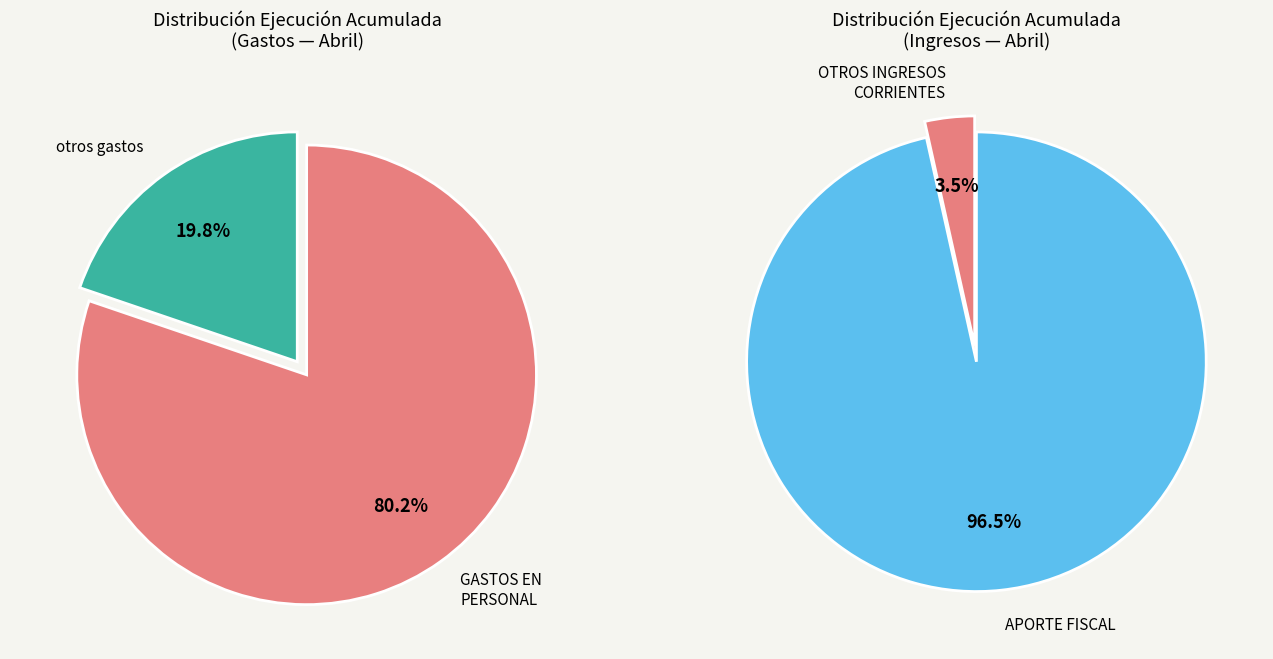

Does APORTE FISCAL account for over 50% of the chart?

Yes